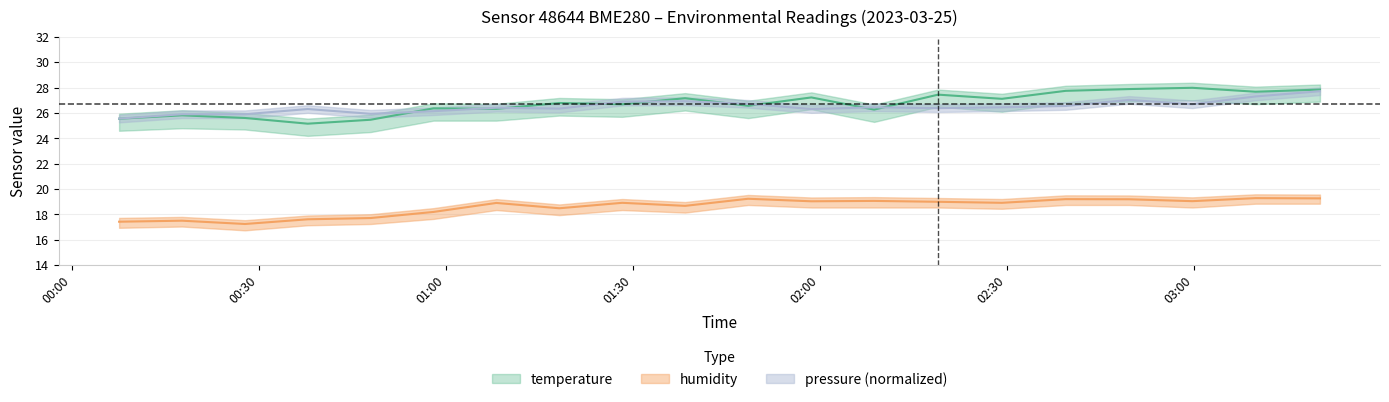

How many categories are shown in the chart?

20